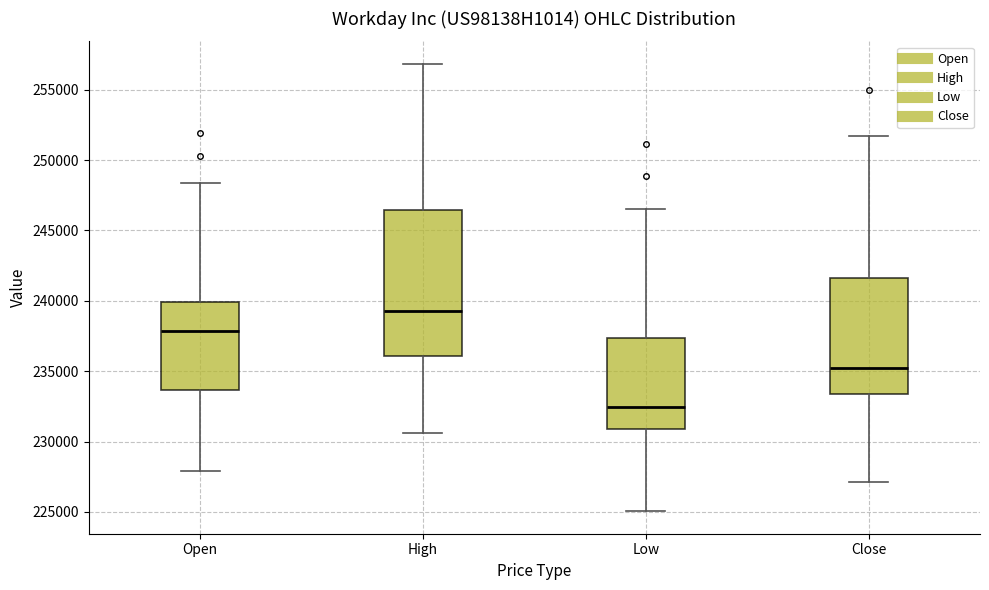

Where does the median line of the box for High sit on the y-axis? The values are not printed on the chart, so give them approximately, as read against the axis.

239500